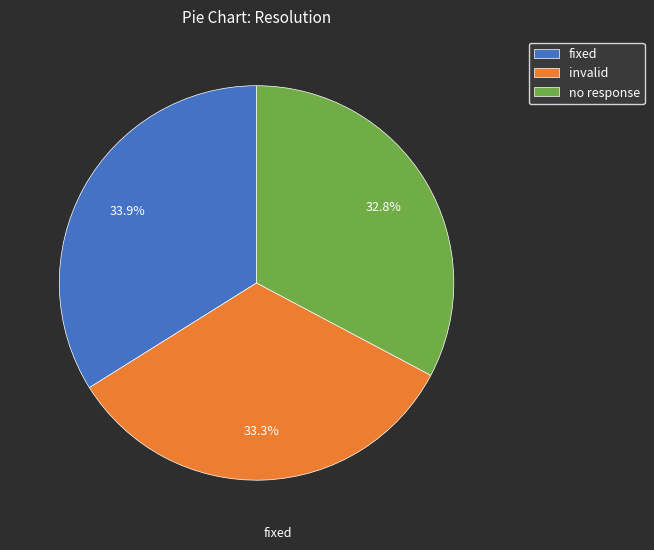

Do no response and invalid together represent more than half of the pie?

Yes